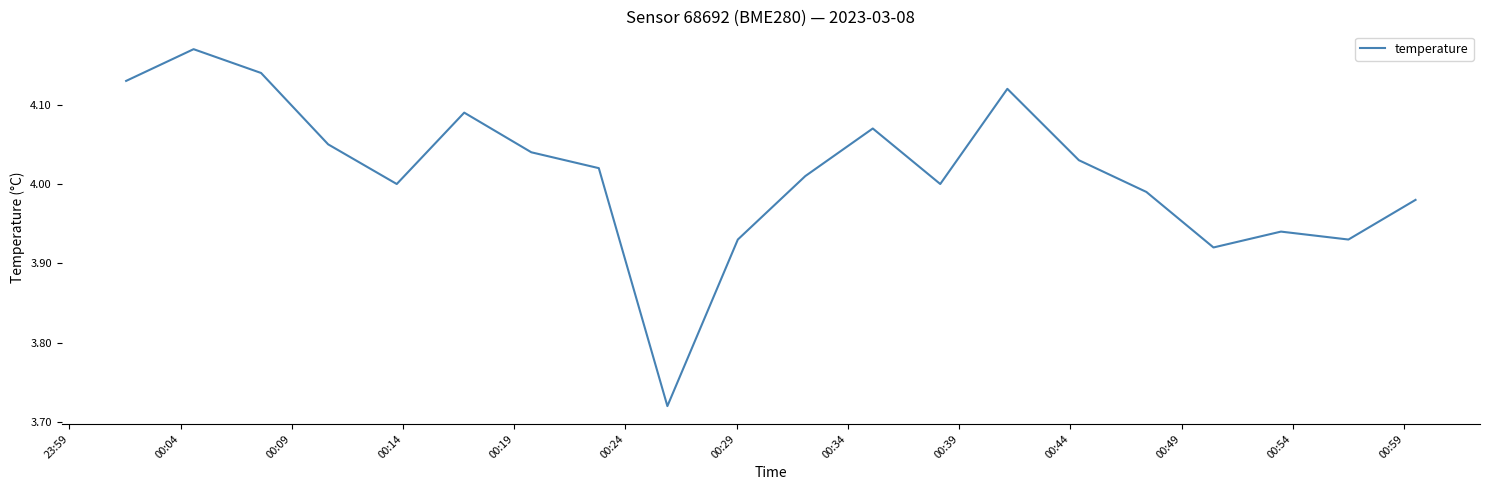

At which label does the data first exceed 4?

23:59